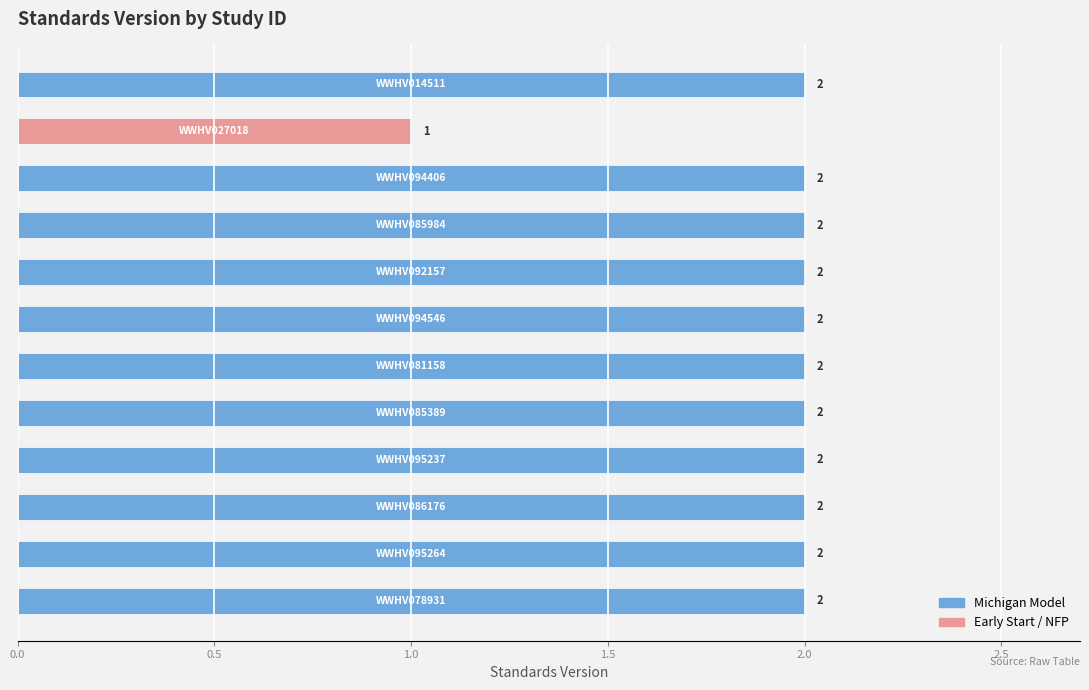

How many values are between 2 and 3?

11